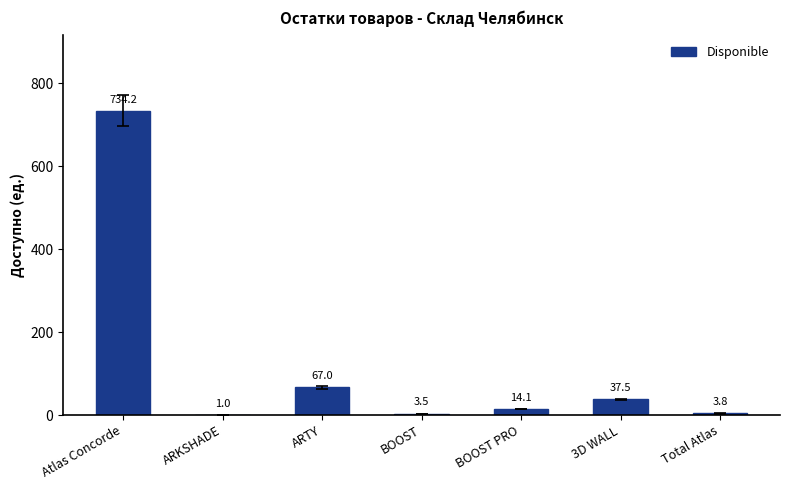

Reading left to right, extract all data points from this chart.

734.2	1.0	67.0	3.5	14.1	37.5	3.8